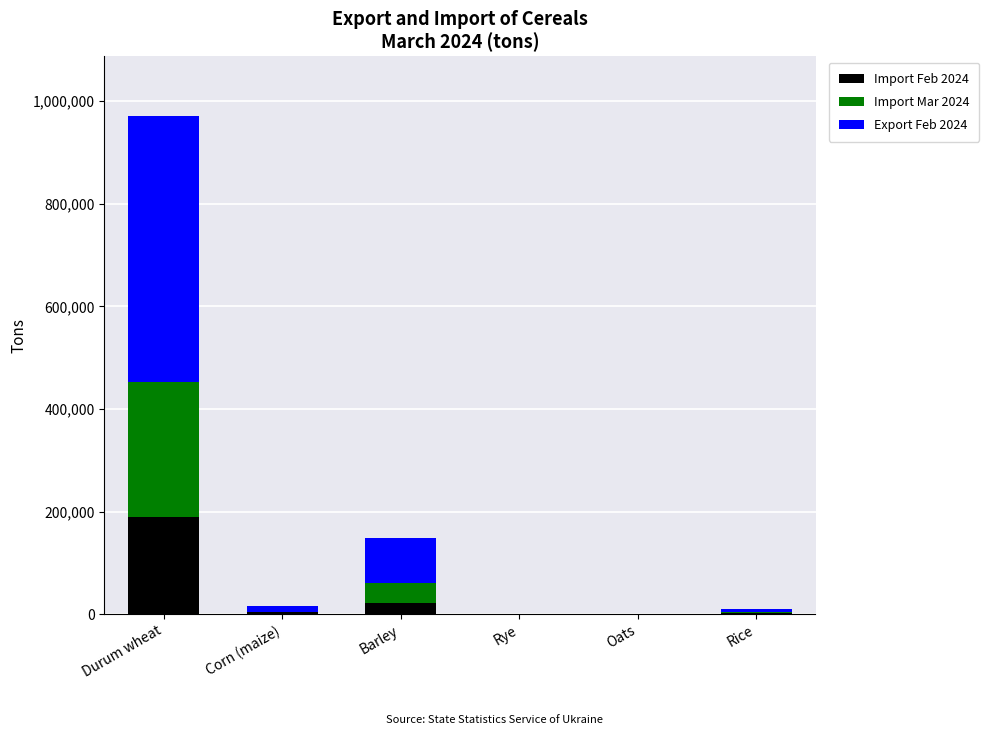

At which category is the sum across all series the highest?

Durum wheat